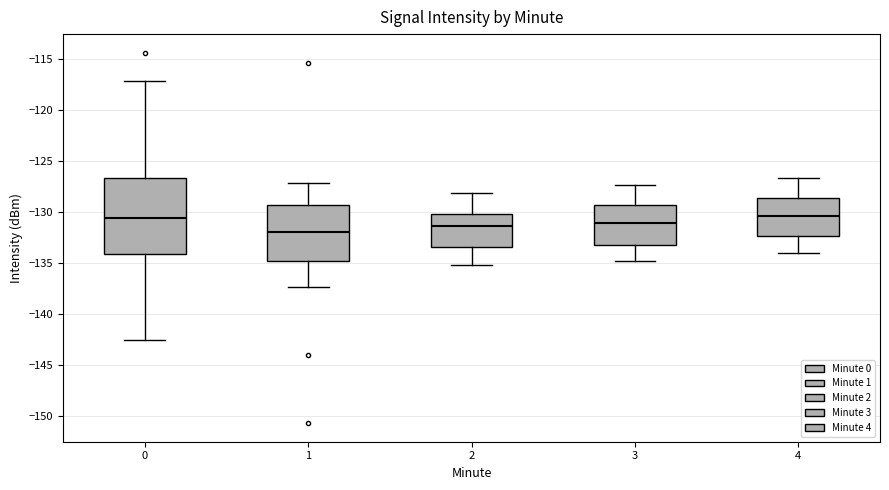

Where is the upper edge of the box at x = 0 on the y-axis? The values are not printed on the chart, so give them approximately, as read against the axis.

-126.5